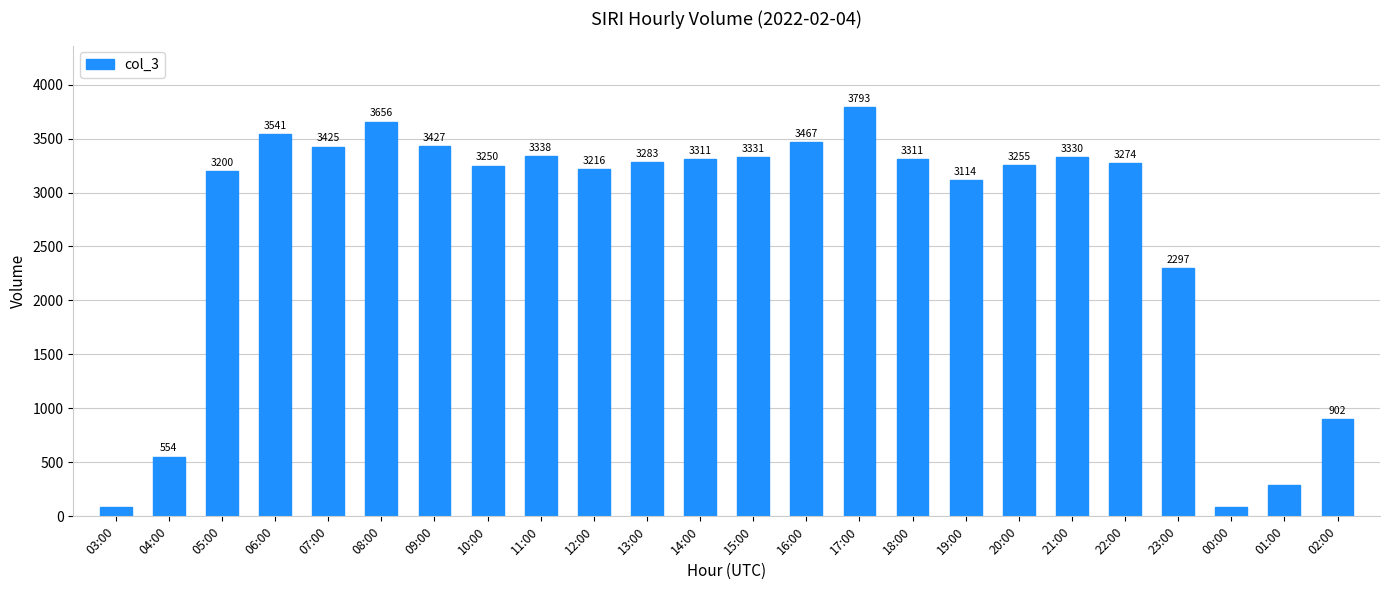

How many values are below 3283?

12